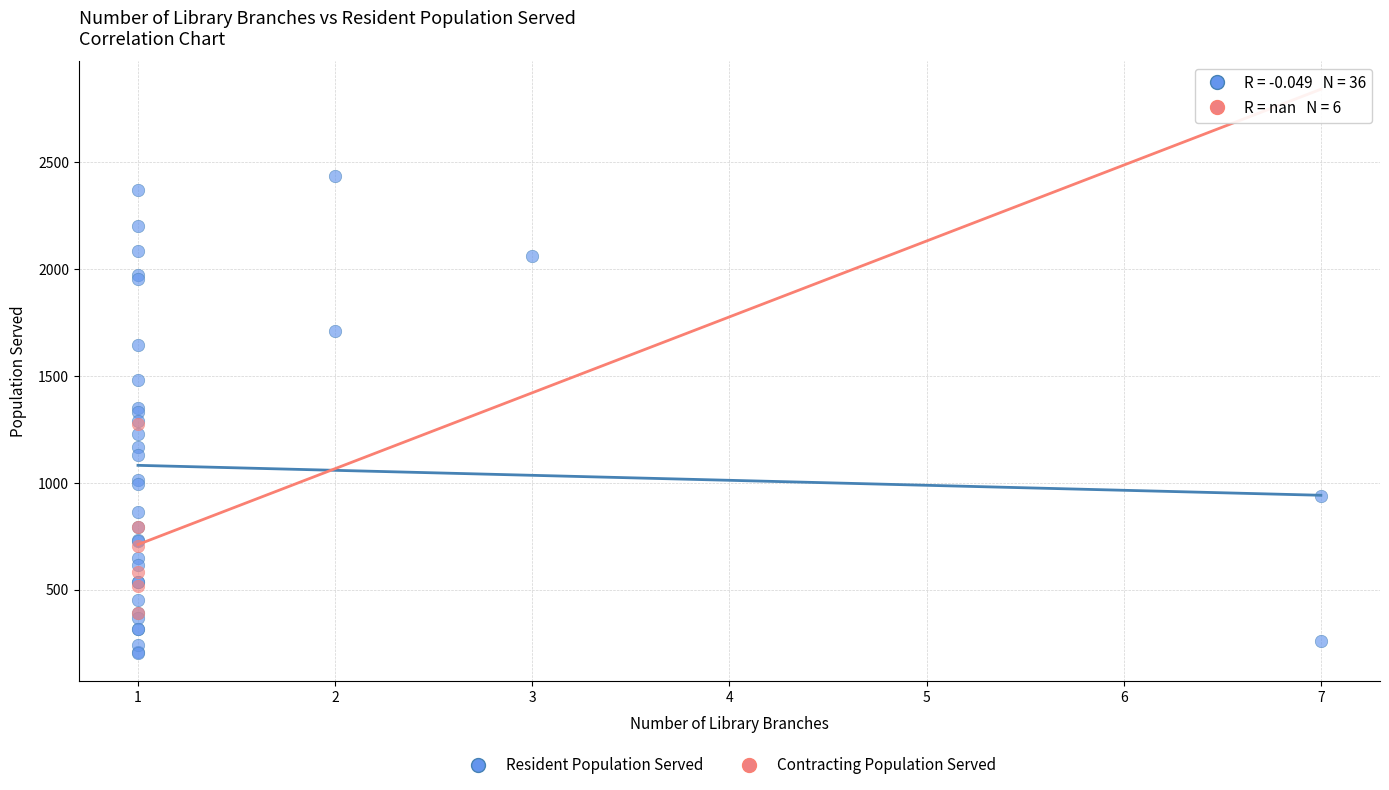

Which series reaches the minimum Y coordinate?

Resident Population Served